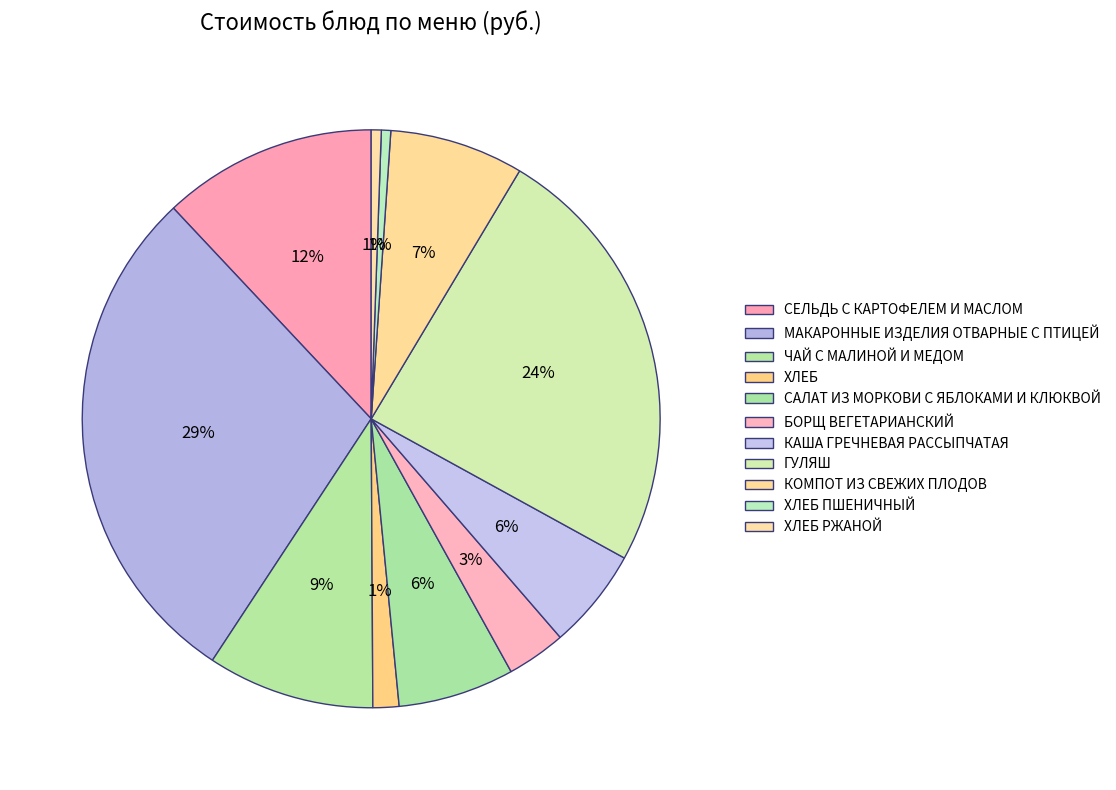

How many slices are in this pie chart?

11